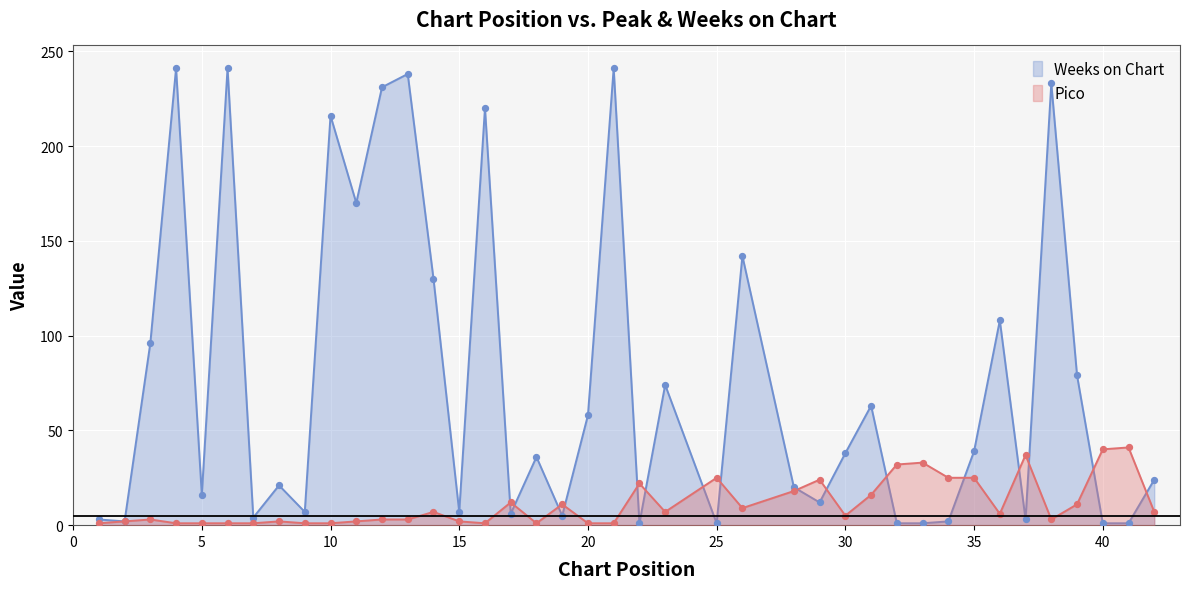

Which series has the largest total across all categories?

Weeks on Chart